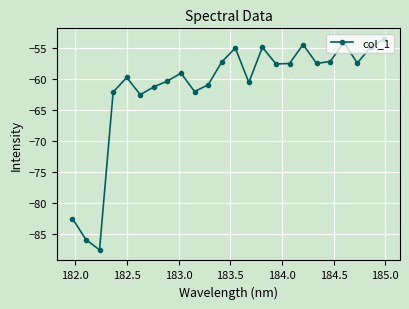

What is the value of the 1st point from the left?

-82.6